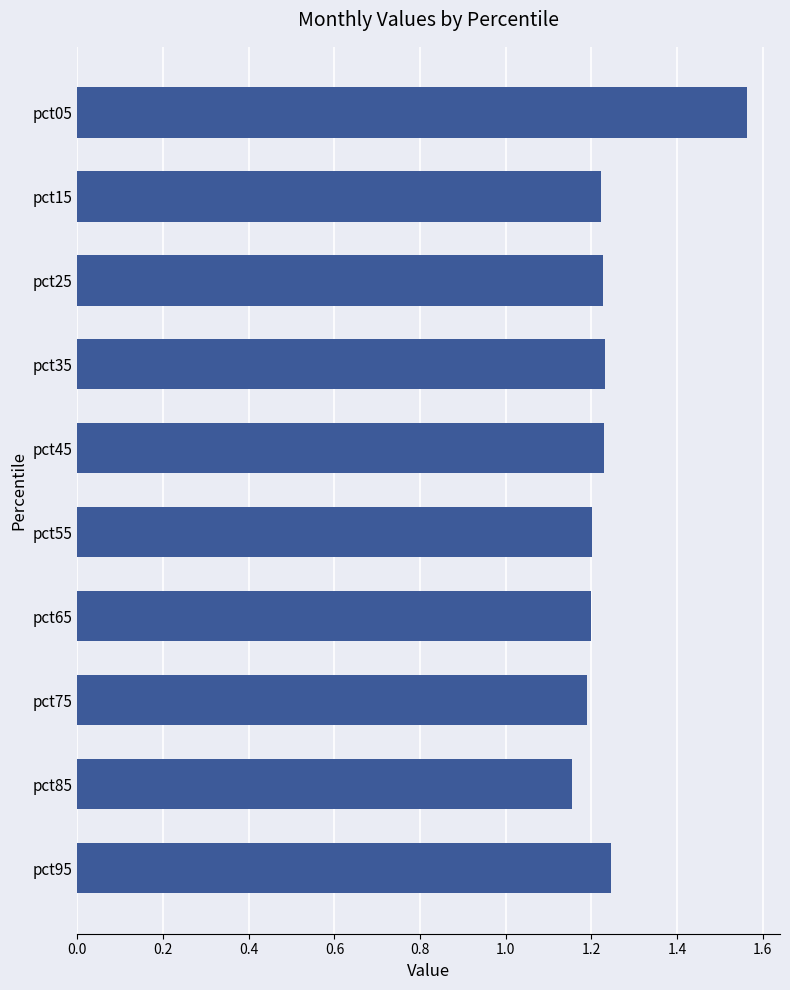

Approximately how many times larger is the value at pct95 compared to pct65?

1.0